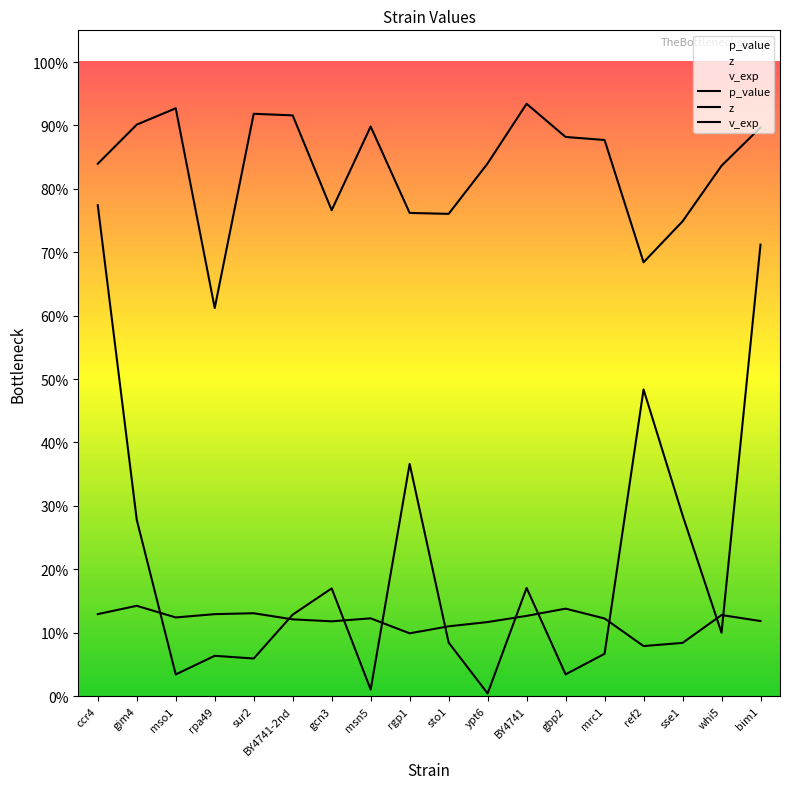

Which category has the lowest value in the p_value series?

ypt6